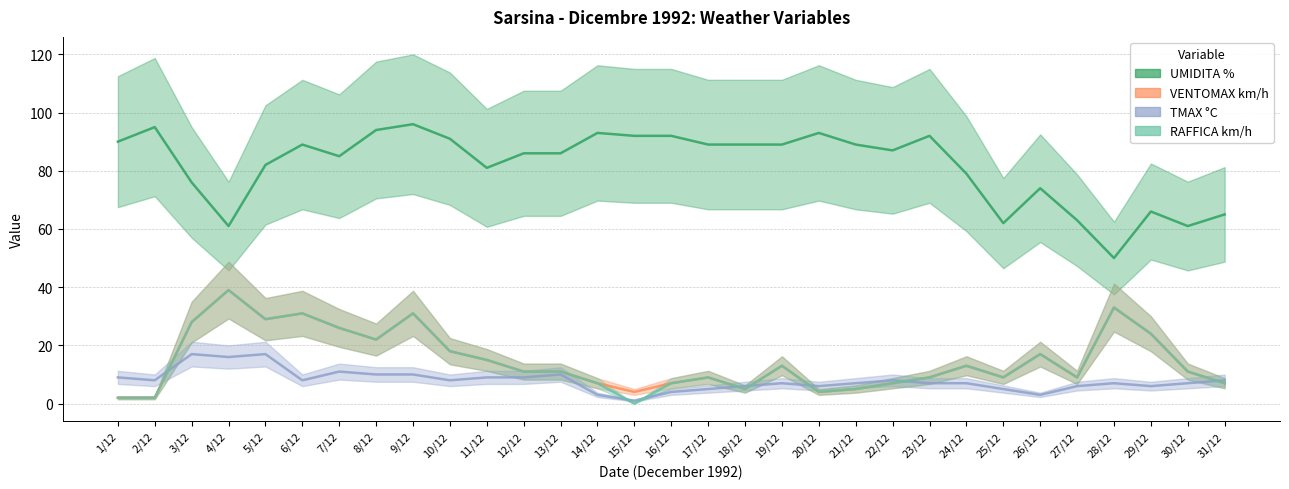

Between 24/12 and 29/12, which is larger?

24/12